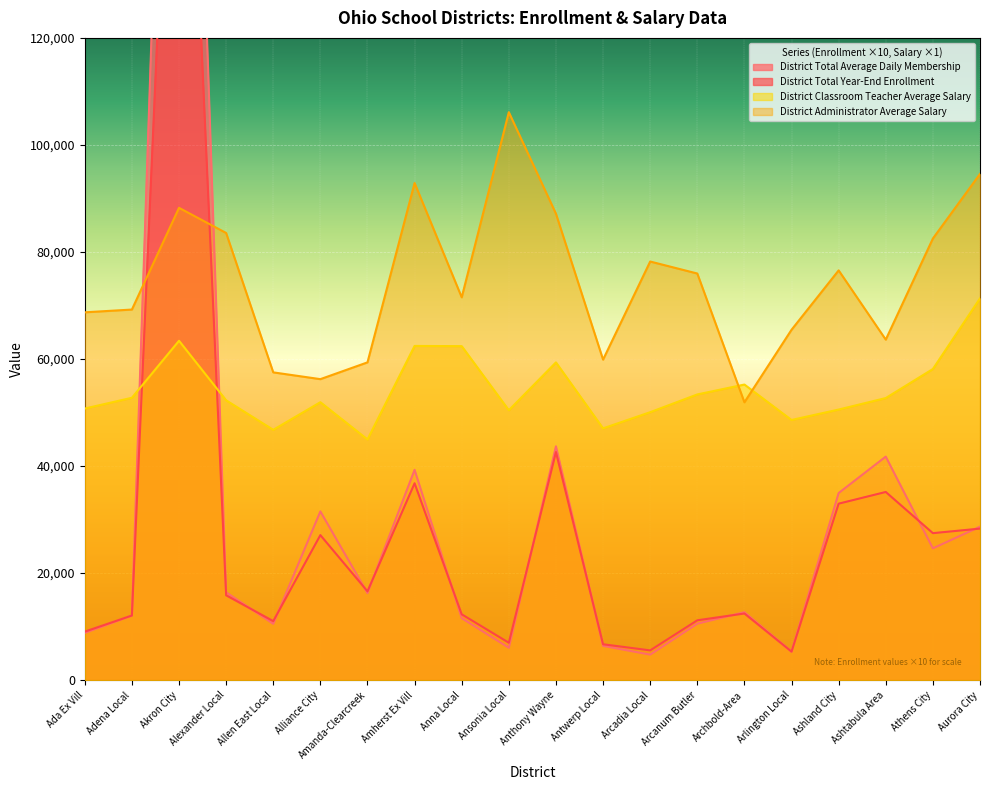

At which category is the sum across all series the highest?

Akron City